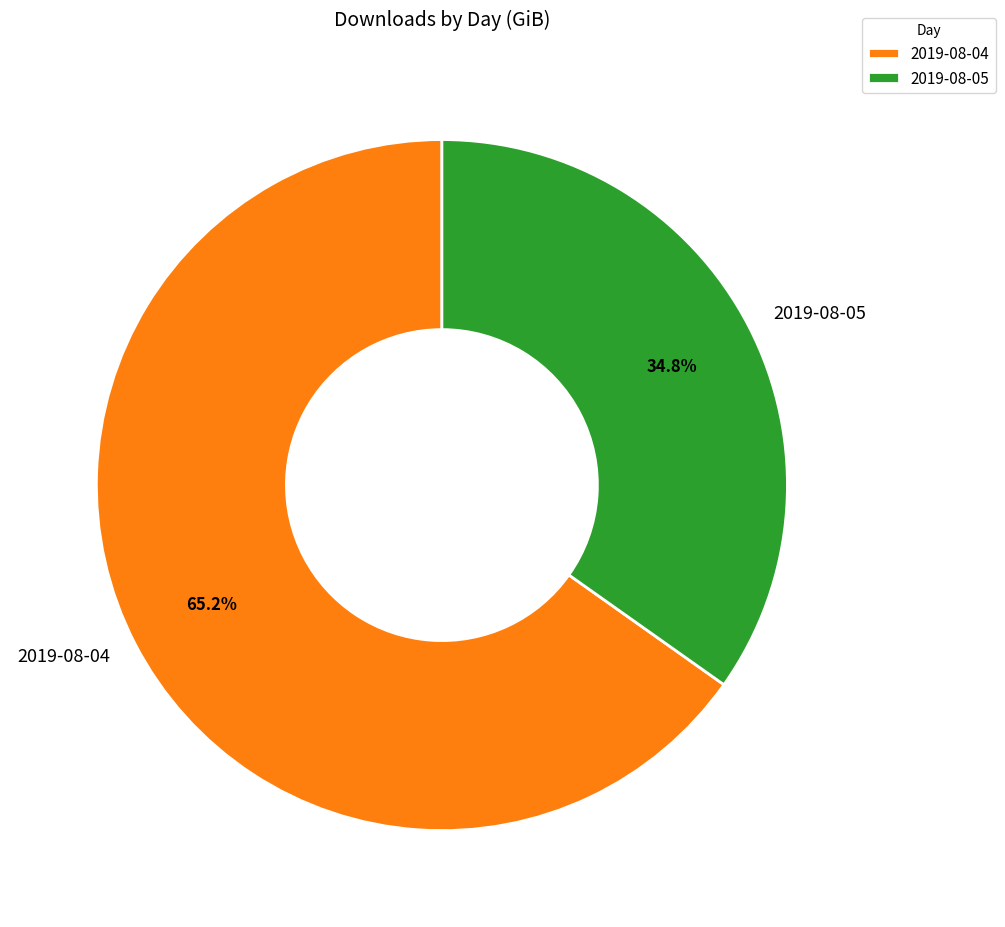

How many slices are in this pie chart?

2